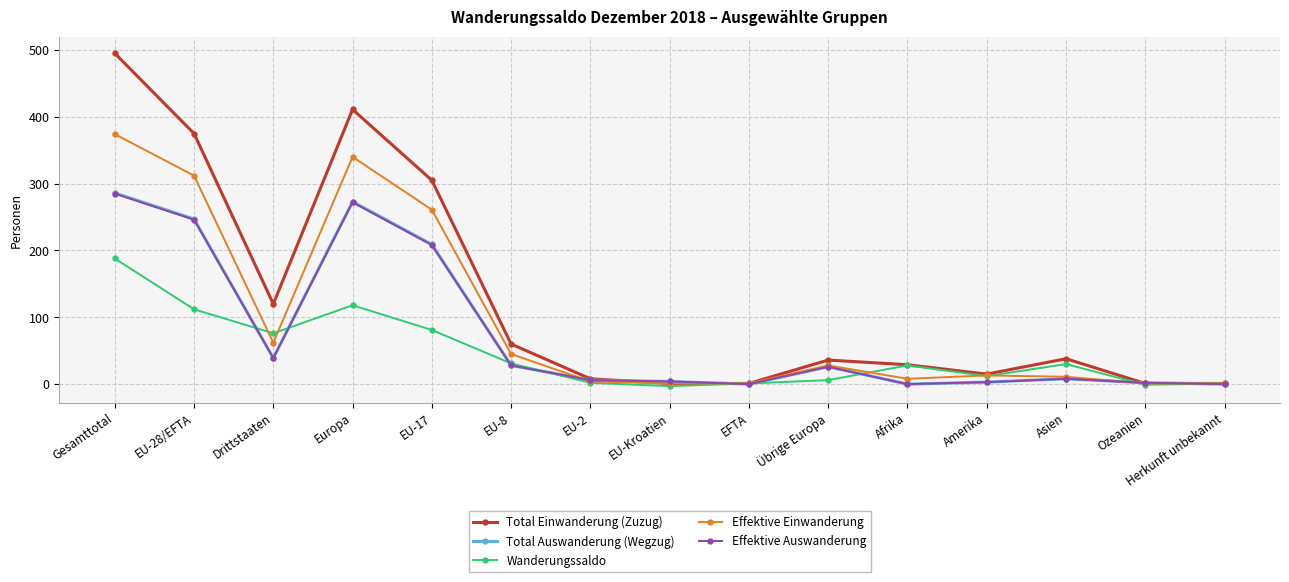

Is the value of Total Einwanderung (Zuzug) at Amerika greater than the value of Effektive Einwanderung at Europa?

No